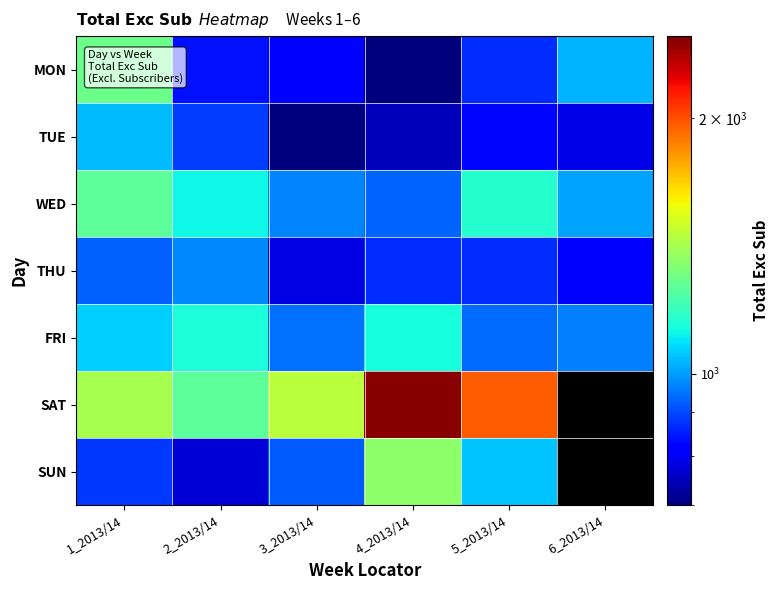

What is the minimum value shown in the chart?

683.0